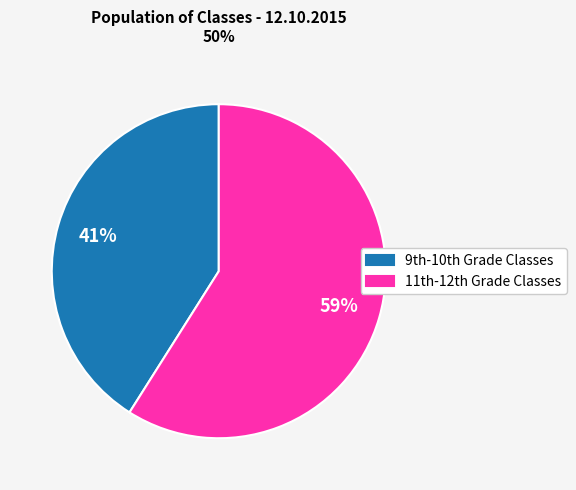

Which slice is the smallest?

9th-10th Grade Classes